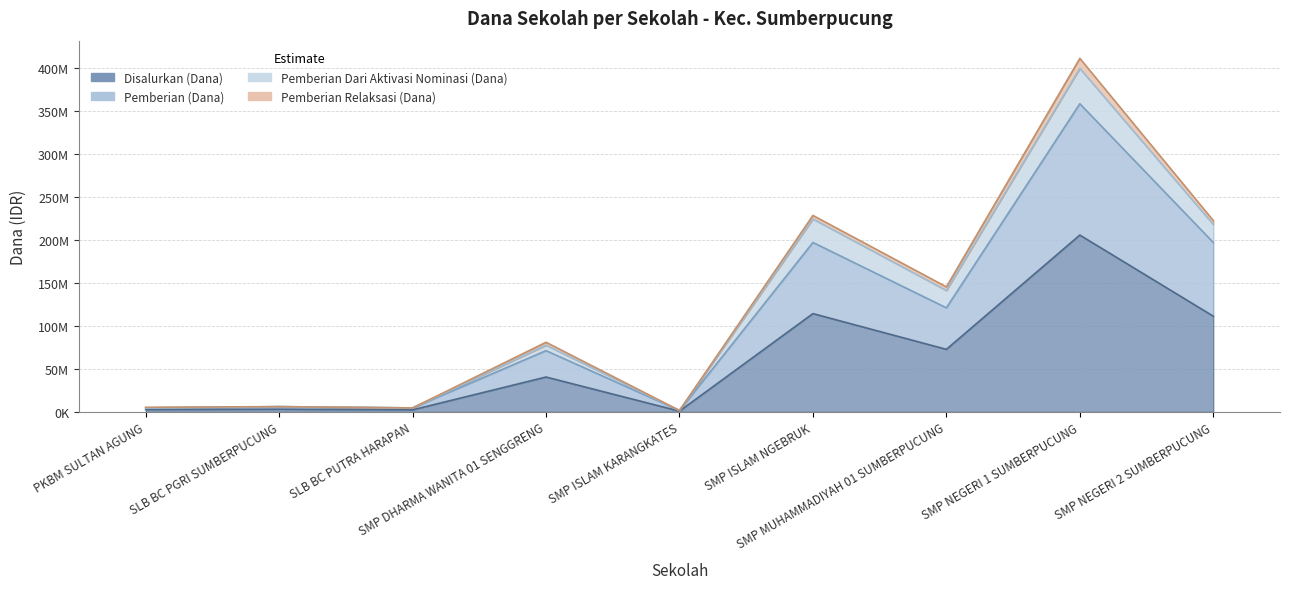

At which category is the sum across all series the highest?

SMP NEGERI 1 SUMBERPUCUNG